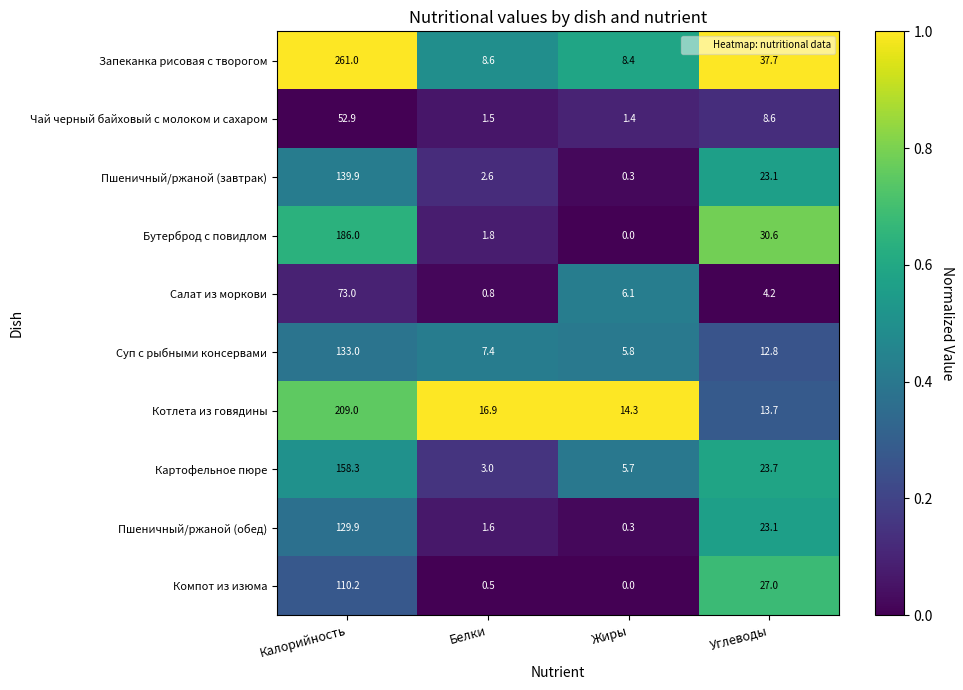

The Котлета из говядины series shows 7.1 at Углеводы. True or false?

False